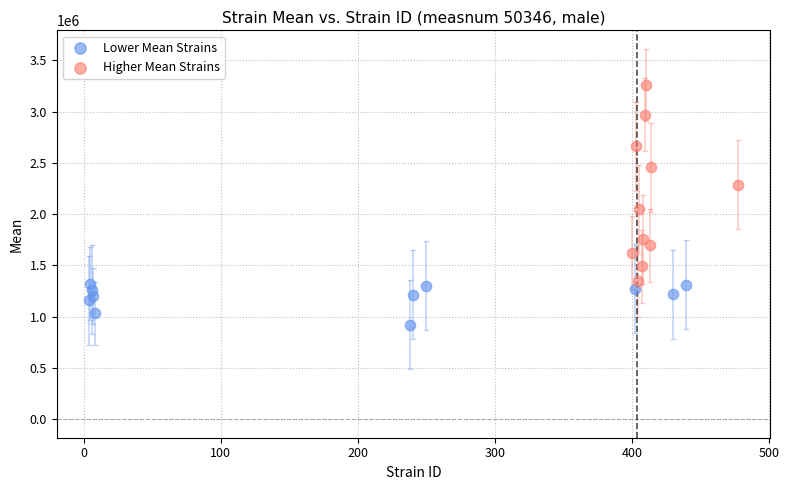

What are all the series names shown in the legend?

Lower Mean Strains, Higher Mean Strains